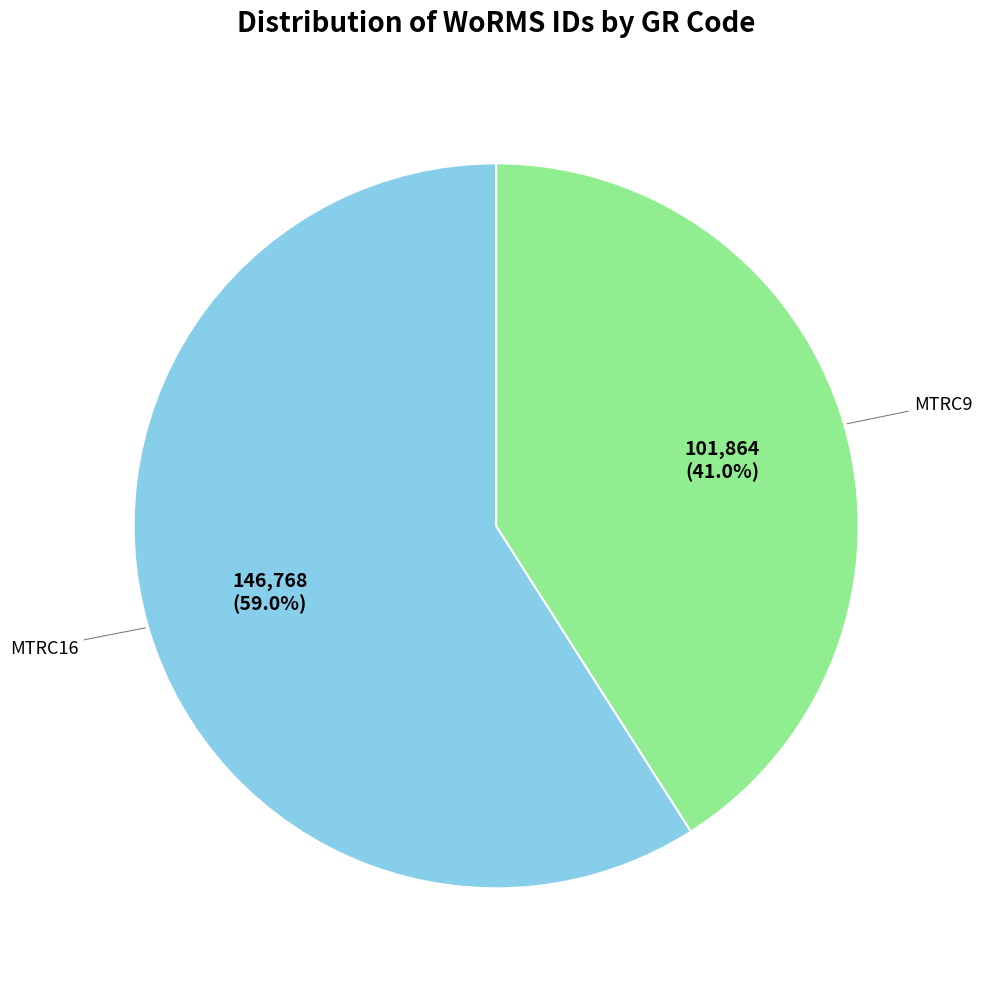

How many segments does this pie chart have?

2